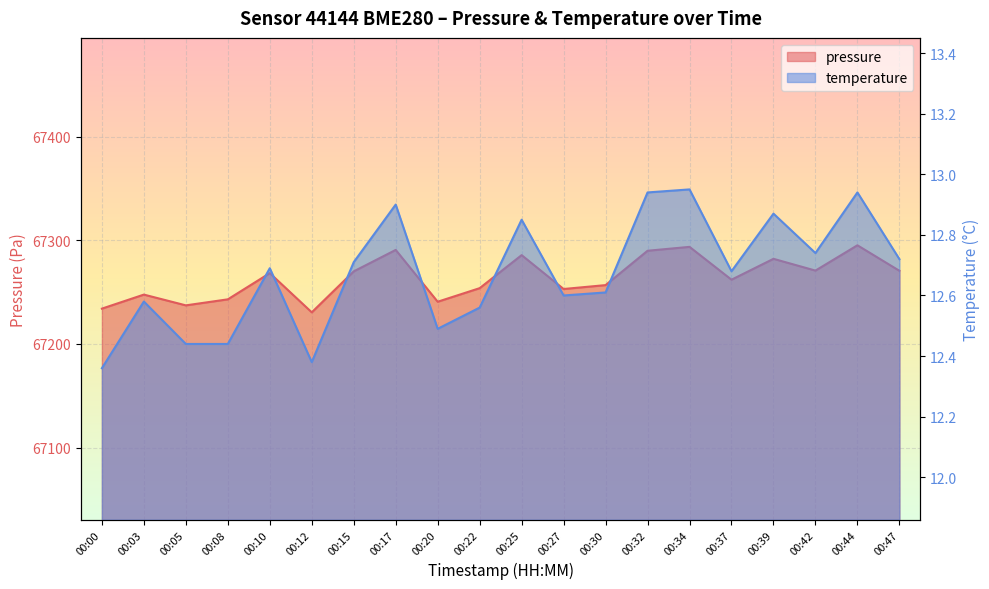

Reading left to right, extract all data points from this chart.

pressure: 67234.1	67247.6	67237.2	67243.1	67268.3	67230.5	67270.0	67290.7	67240.8	67253.8	67285.7	67253.0	67256.8	67289.9	67293.7	67262.0	67282.1	67270.8	67295.2	67270.6
temperature: 12.4	12.6	12.4	12.4	12.7	12.4	12.7	12.9	12.5	12.6	12.8	12.6	12.6	12.9	12.9	12.7	12.9	12.7	12.9	12.7